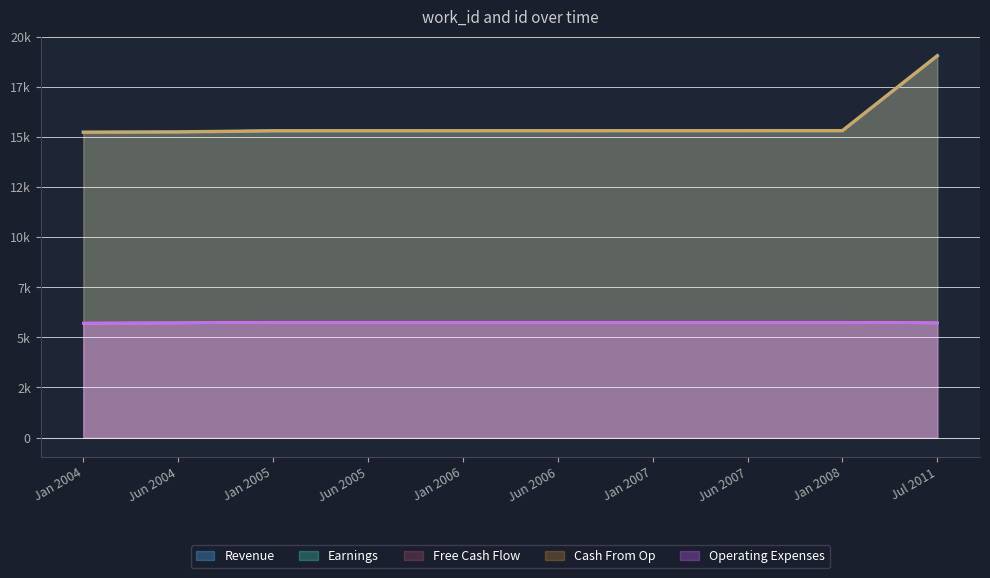

Which series has the largest total across all categories?

Revenue